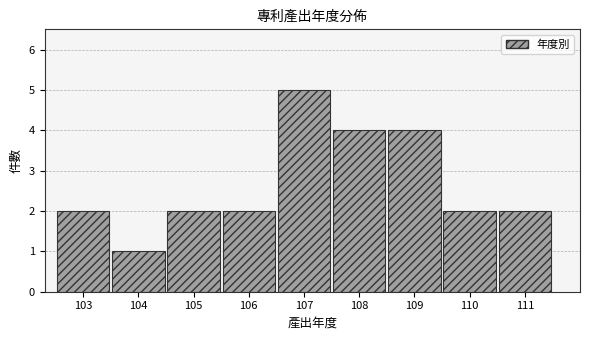

Which range on the x-axis has the tallest bar?

106.5 to 107.5